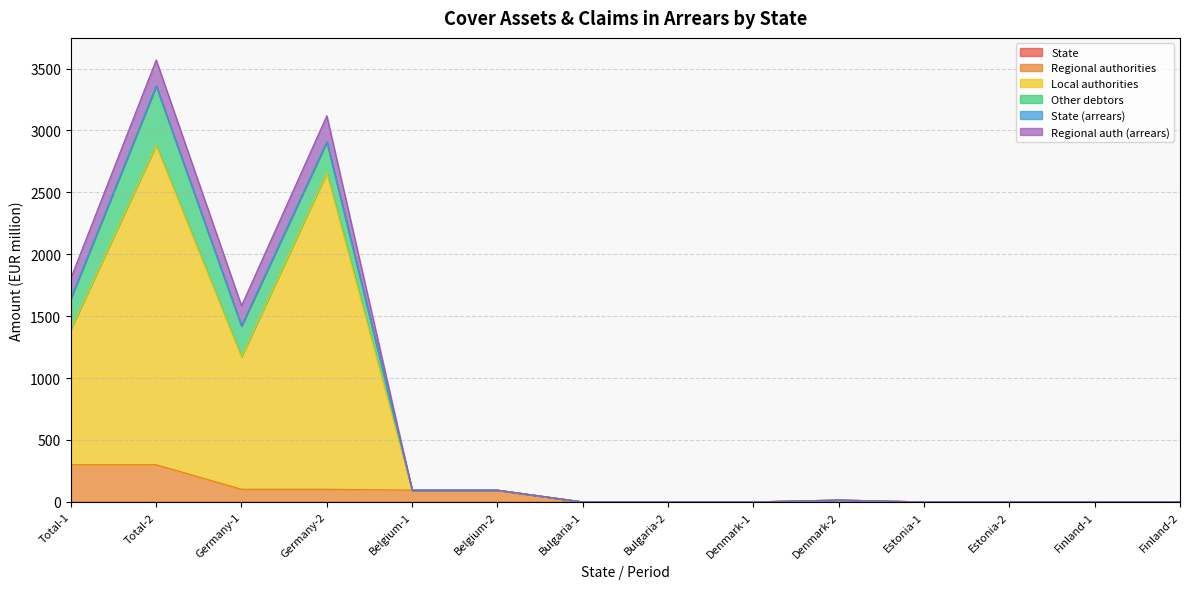

Reading left to right, what are all the values shown in this chart?

State: 0.0	0.0	0.0	0.0	0.0	0.0	0.0	0.0	0.0	0.0	0.0	0.0	0.0	0.0
Regional authorities: 300.3	300.2	102.3	102.2	95.0	95.0	0.0	0.0	0.0	15.0	0.0	0.0	0.0	0.0
Local authorities: 1093.9	2580.9	1068.9	2555.9	0.0	0.0	0.0	0.0	0.0	0.0	0.0	0.0	0.0	0.0
Other debtors: 250.0	477.5	250.0	250.0	0.0	0.0	0.0	0.0	0.0	0.0	0.0	0.0	0.0	0.0
State (arrears): 0.0	0.0	0.0	0.0	0.0	0.0	0.0	0.0	0.0	0.0	0.0	0.0	0.0	0.0
Regional auth (arrears): 162.9	210.6	162.9	210.6	0.0	0.0	0.0	0.0	0.0	0.0	0.0	0.0	0.0	0.0